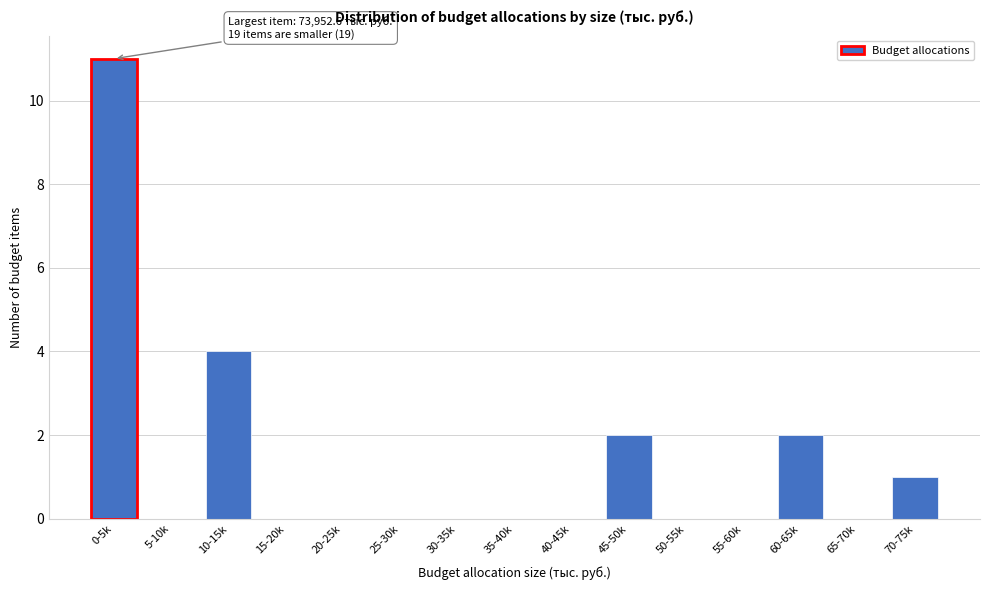

Reading left to right, list all the values displayed in this chart.

0-5k=11	5-10k=0	10-15k=4	15-20k=0	20-25k=0	25-30k=0	30-35k=0	35-40k=0	40-45k=0	45-50k=2	50-55k=0	55-60k=0	60-65k=2	65-70k=0	70-75k=1